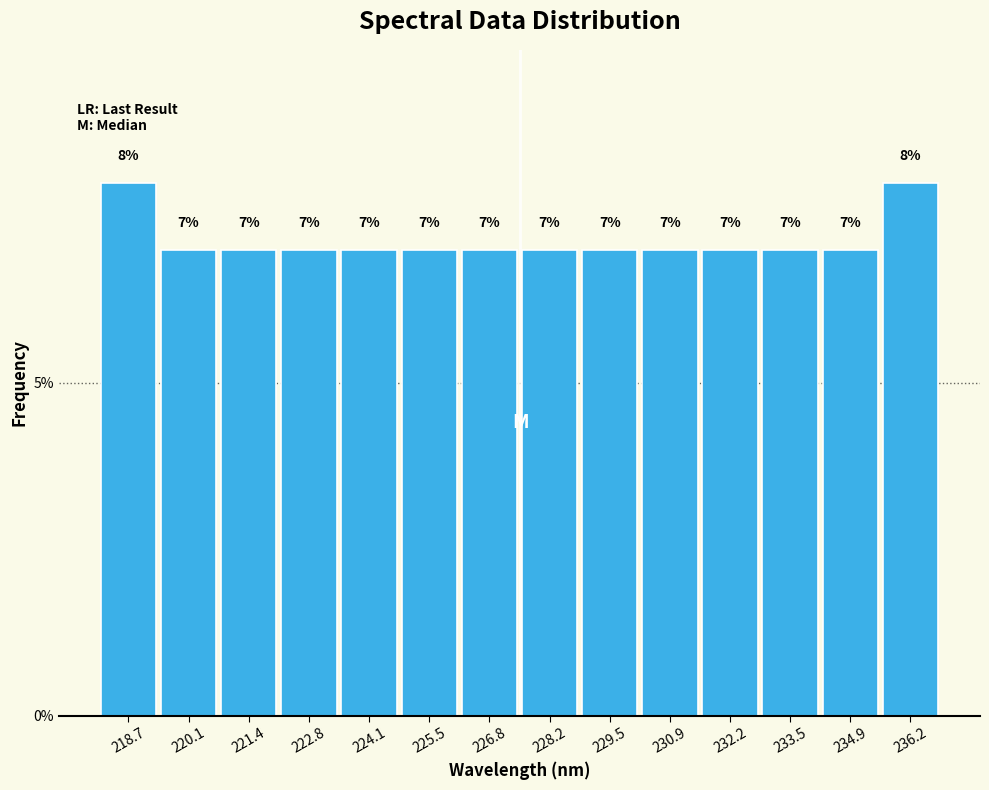

Reading left to right, transcribe this chart: for each bar, give the range it covers on the x-axis and its height. The bar edges are not printed on the chart, so give them approximately, as read against the axis.

218.0 to 219.4: 8
219.4 to 220.8: 7
220.8 to 222.0: 7
222.0 to 223.4: 7
223.4 to 224.8: 7
224.8 to 226.2: 7
226.2 to 227.4: 7
227.4 to 228.8: 7
228.8 to 230.2: 7
230.2 to 231.6: 7
231.6 to 232.8: 7
232.8 to 234.2: 7
234.2 to 235.6: 7
235.6 to 237.0: 8